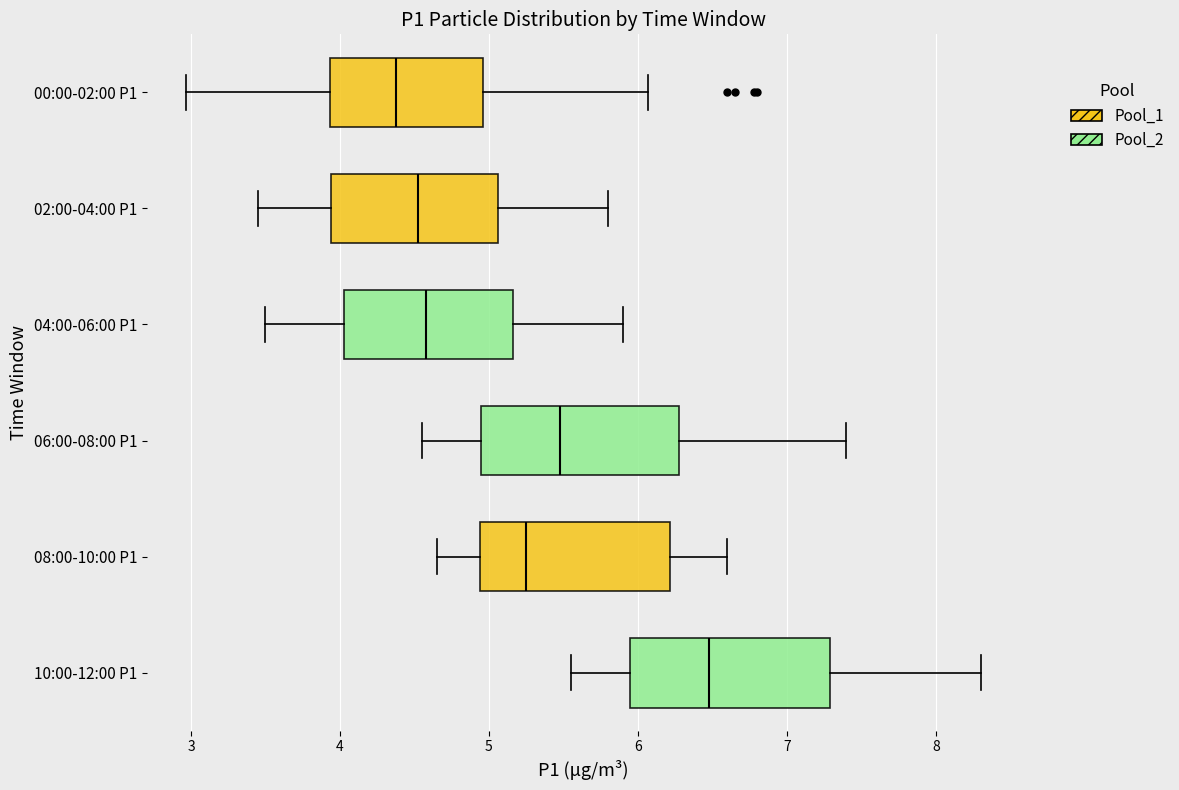

Reading bottom to top, transcribe this box plot: for each box, give where its median line is, the range the box spans, and where its two whiskers end, as read against the x-axis. The values are not printed on the chart, so give them approximately, as read against the axis.

10:00-12:00 P1: median 6.5, box 6.0 to 7.3, whiskers 5.6 to 8.3
08:00-10:00 P1: median 5.3, box 4.9 to 6.2, whiskers 4.7 to 6.6
06:00-08:00 P1: median 5.5, box 5.0 to 6.3, whiskers 4.6 to 7.4
04:00-06:00 P1: median 4.6, box 4.0 to 5.2, whiskers 3.5 to 5.9
02:00-04:00 P1: median 4.5, box 3.9 to 5.1, whiskers 3.5 to 5.8
00:00-02:00 P1: median 4.4, box 3.9 to 5.0, whiskers 3.0 to 6.1